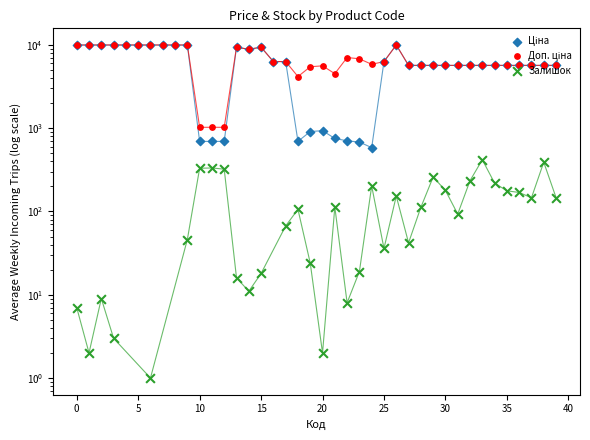

At which category is the sum across all series the highest?

26